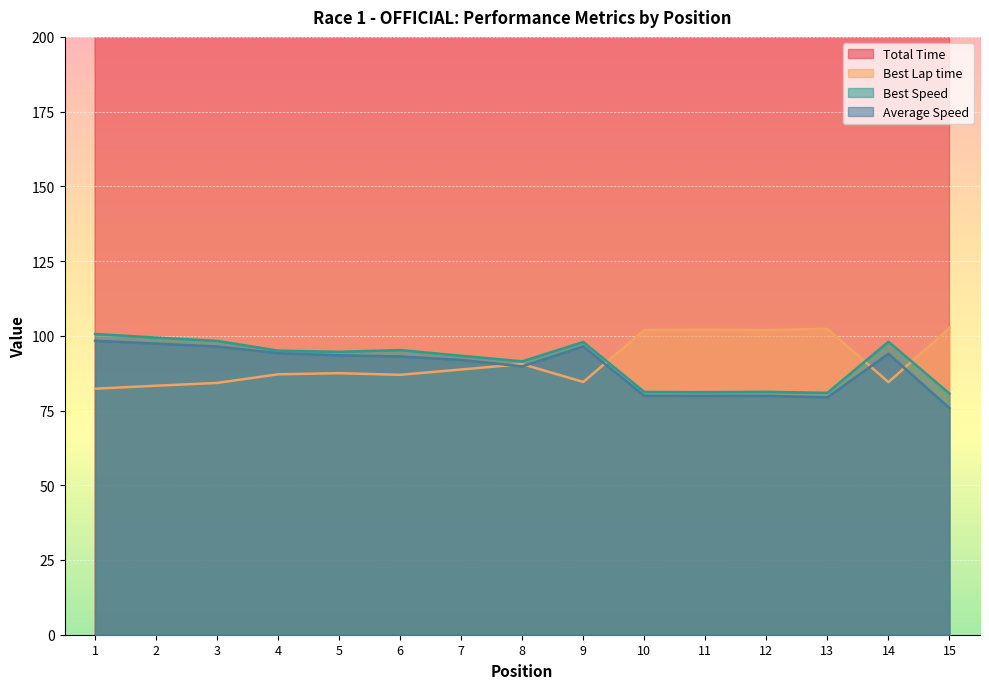

Which category has the lowest value in the Average Speed series?

15